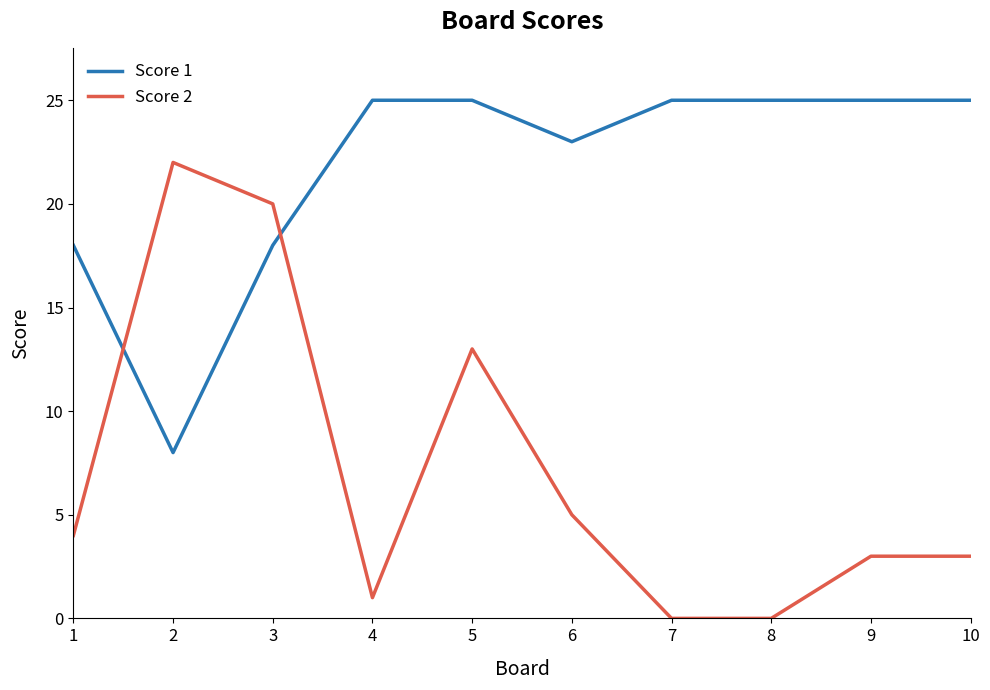

Between which two adjacent categories do Score 2 and Score 1 first intersect?

1 and 2